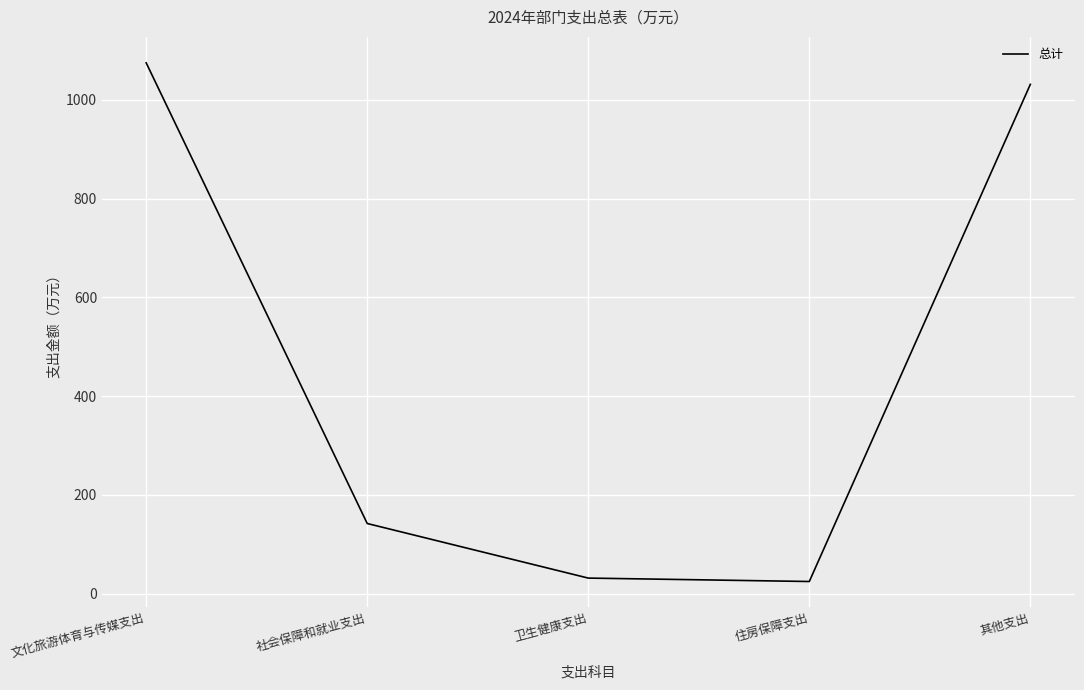

What is the change in value from 文化旅游体育与传媒支出 to 其他支出?

-43.6